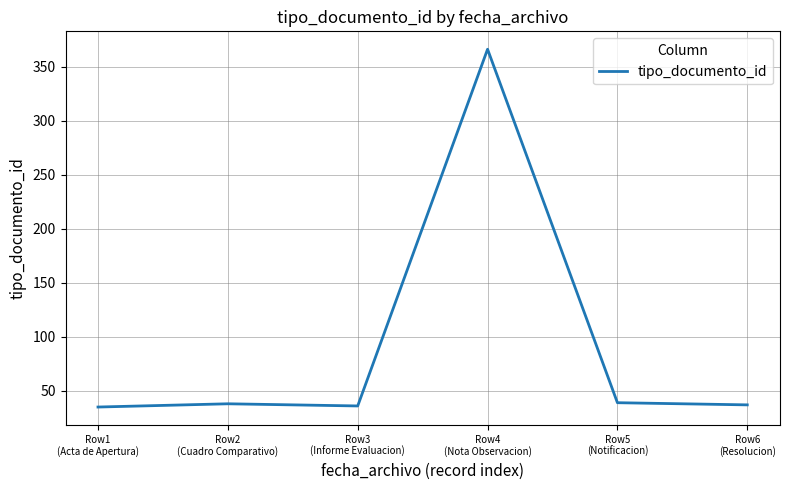

What is the difference between the maximum and minimum values?

331